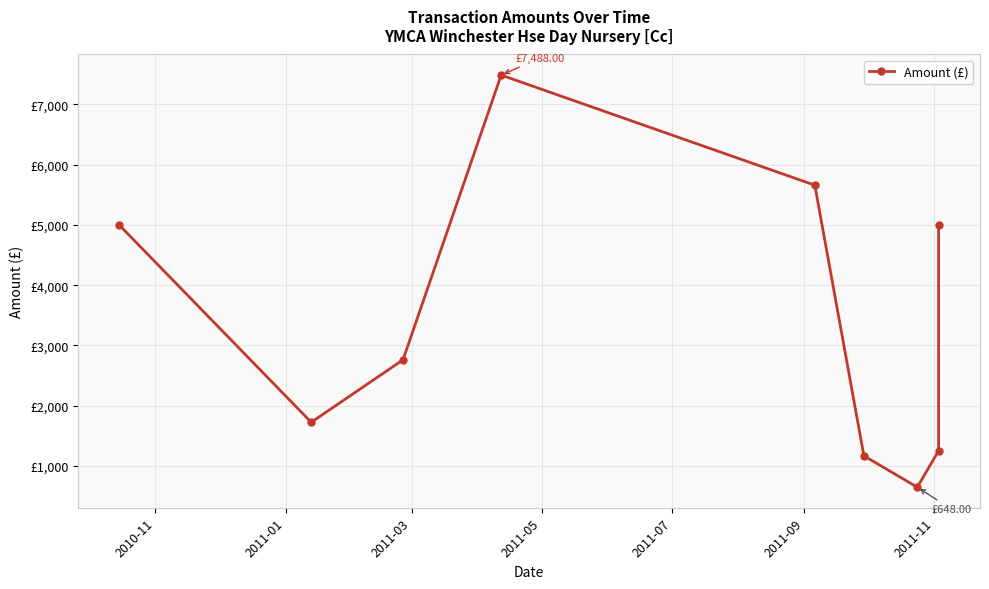

Which has a higher value, 2011-01 or 2011-11?

2011-01